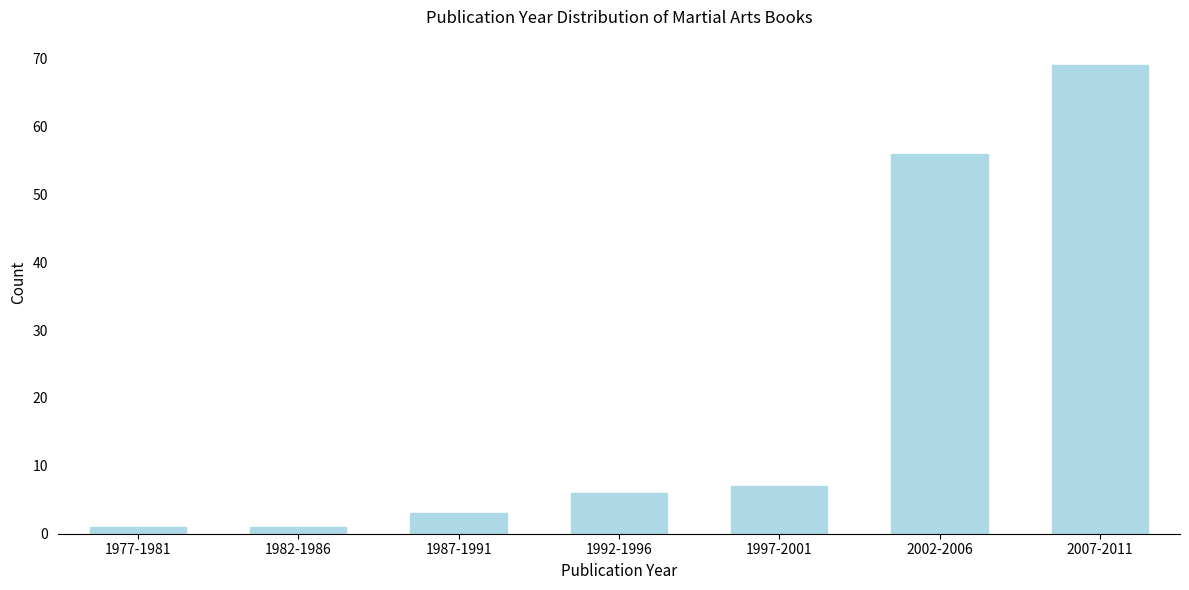

Reading left to right, list all the values displayed in this chart.

1977-1981=1	1982-1986=1	1987-1991=3	1992-1996=6	1997-2001=7	2002-2006=56	2007-2011=69